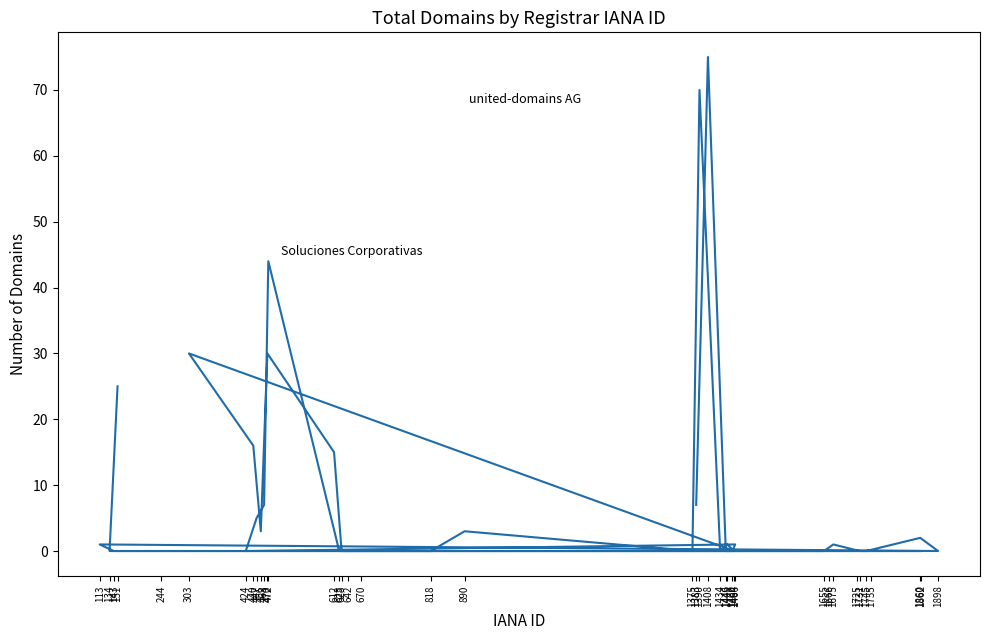

Reading right to left, extract all data points from this chart.

25	0	0	0	0	1	0	0	15	30	3	16	30	0	1	0	70	0	3	0	0	0	0	1	0	2	0	0	0	0	0	44	7	5	0	1	0	0	75	7